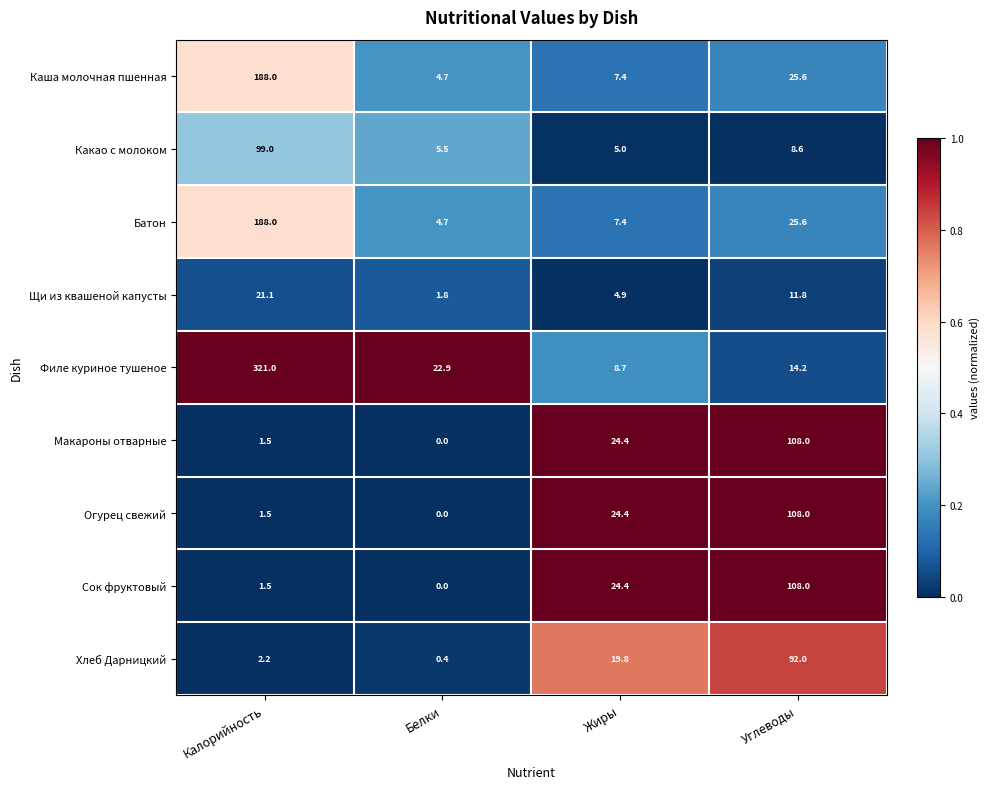

What is the sum of all Батон values?

225.7